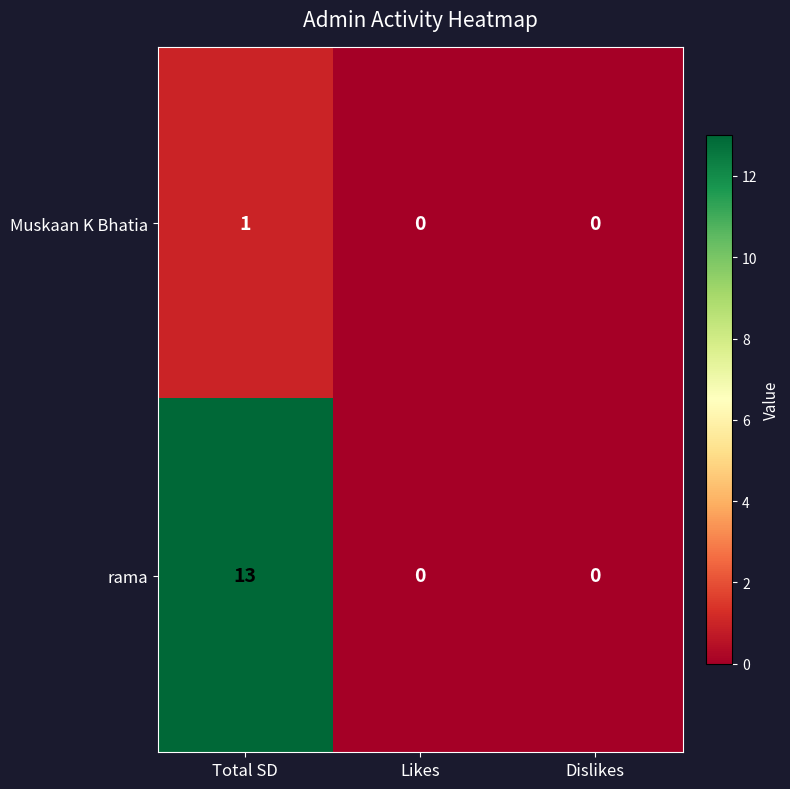

List the series in order of their overall mean, lowest first.

Muskaan K Bhatia, rama